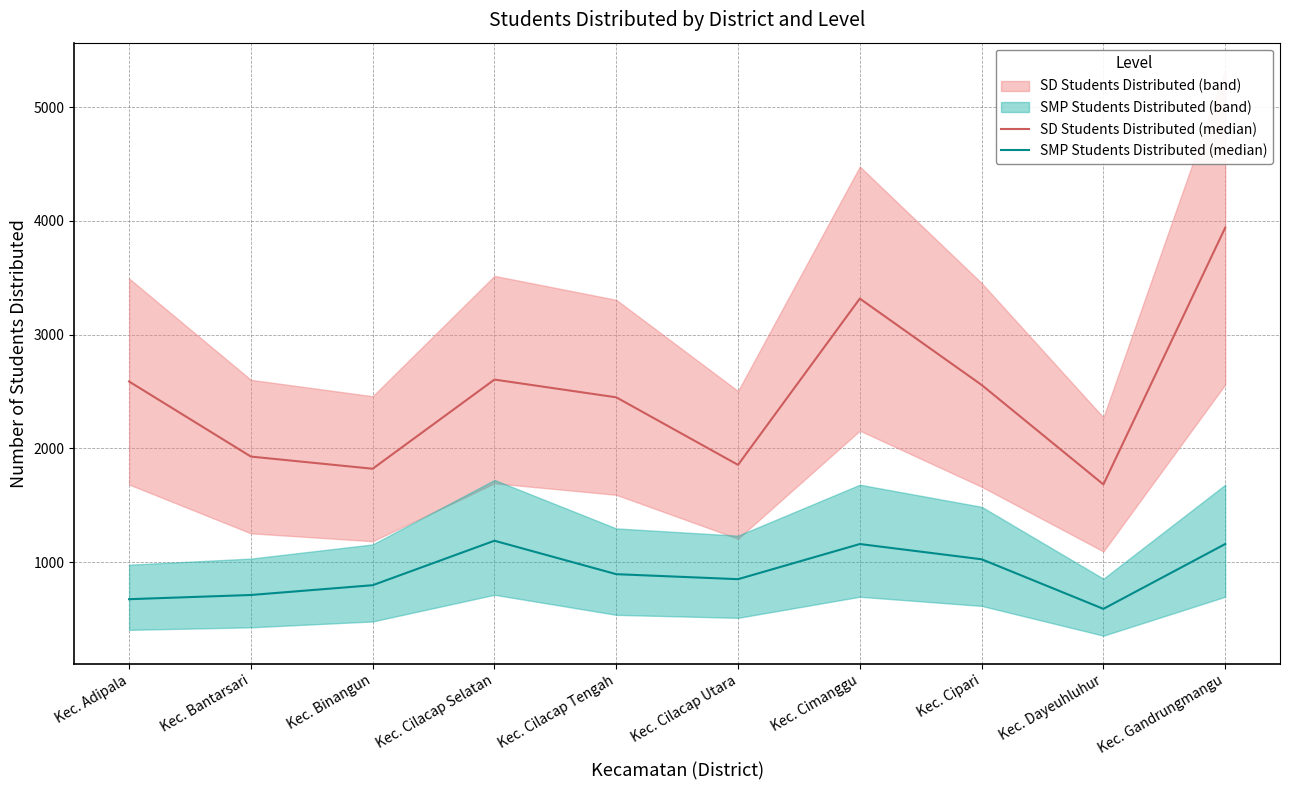

True or false: SD Students Distributed (median) and SMP Students Distributed (median) cross at least once.

False